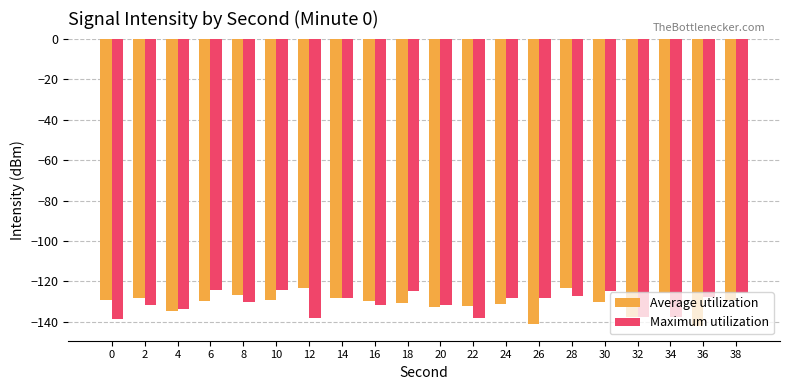

How many series are shown in this chart?

2